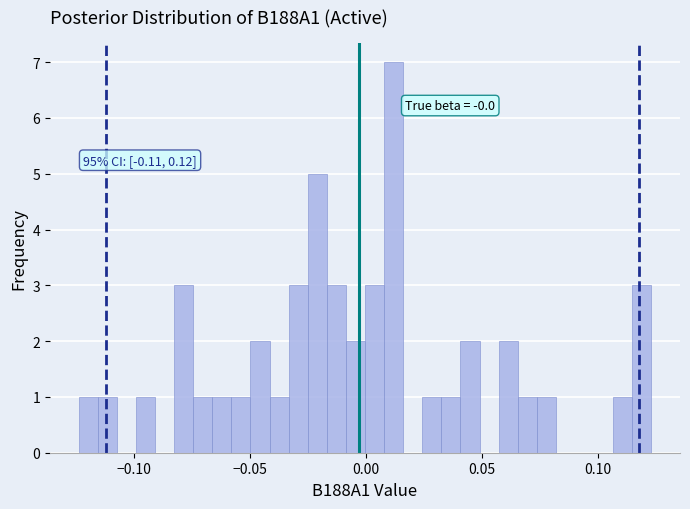

Around what value on the x-axis is the tallest bar? Give the approximate position of its centre, as read against the axis.

0.010